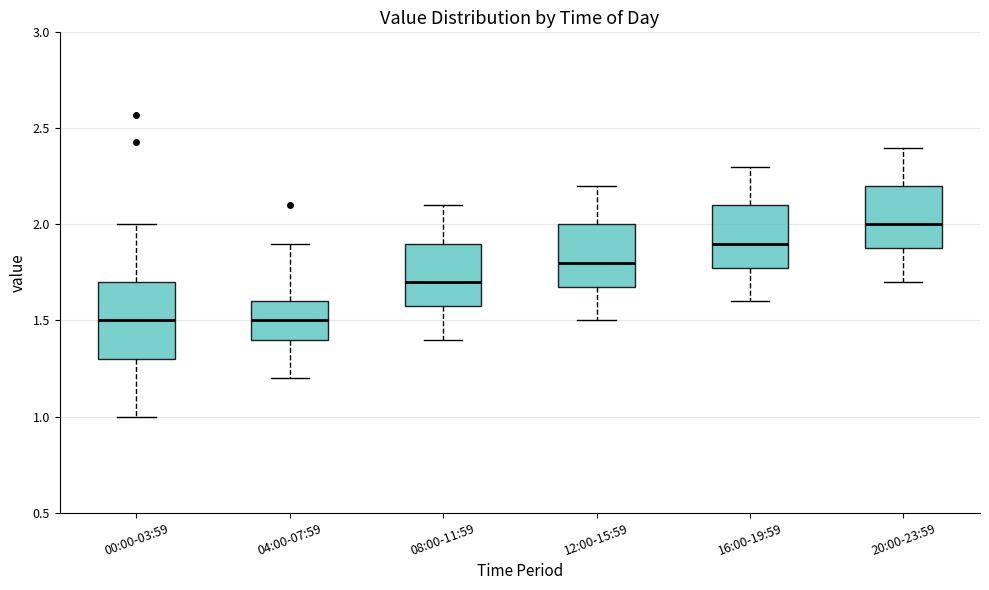

Where does the median line of the box for 08:00-11:59 sit on the y-axis? The values are not printed on the chart, so give them approximately, as read against the axis.

1.7